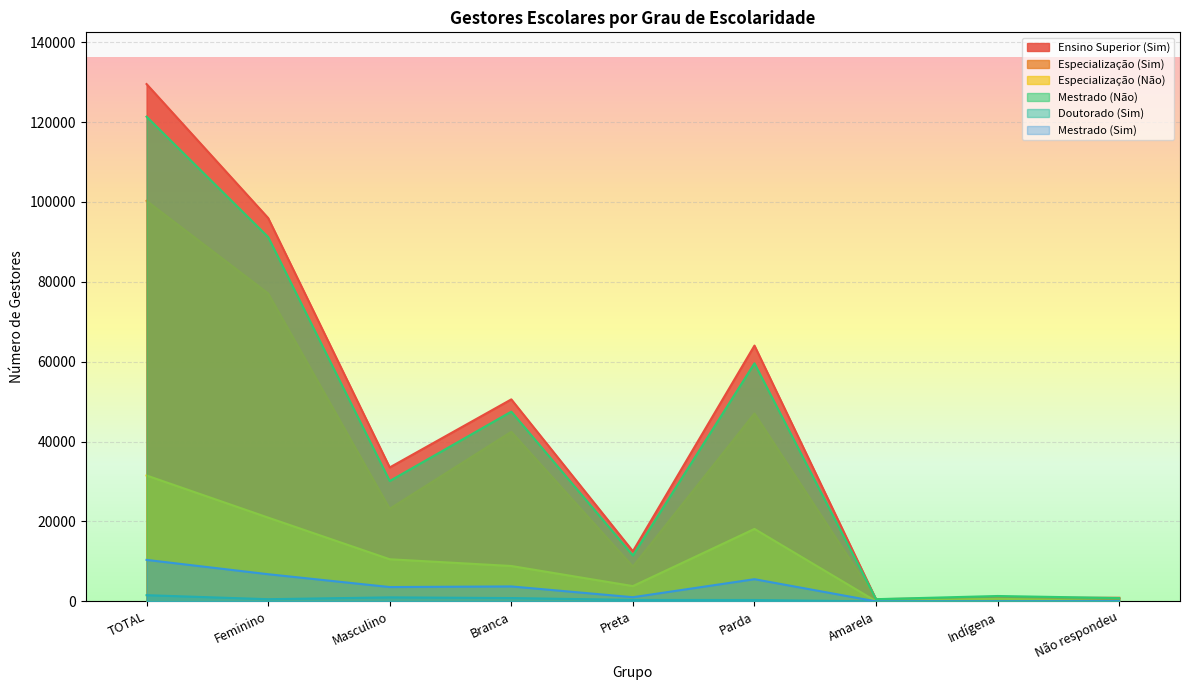

What is the label of the 7th point from the right?

Masculino